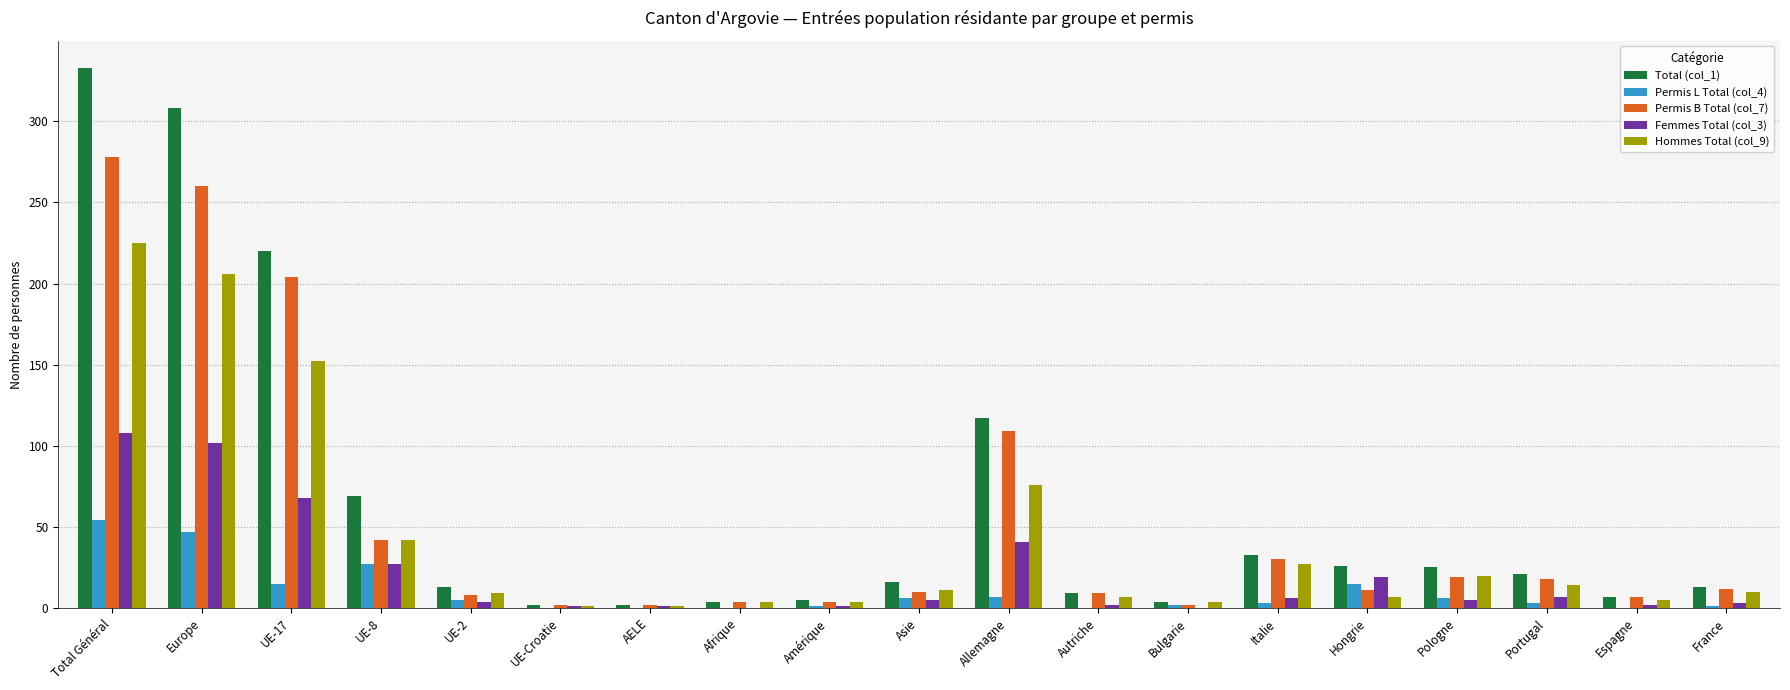

What is the greatest value displayed?

333